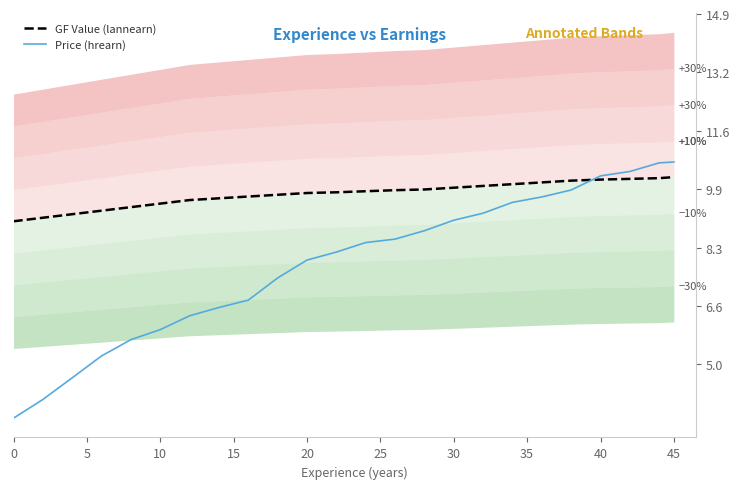

True or false: Price (hrearn) and GF Value (lannearn) intersect in this chart.

True